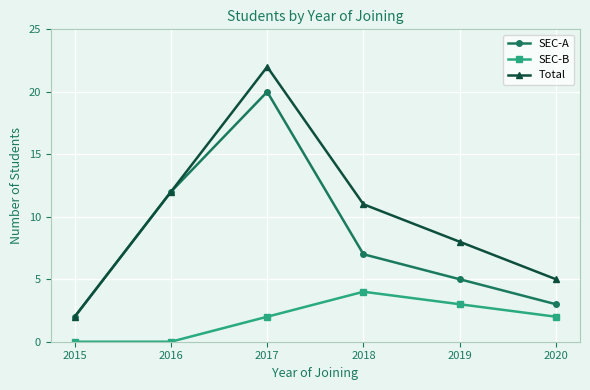

What is the difference between the Total values at 2016 and 2020?

7